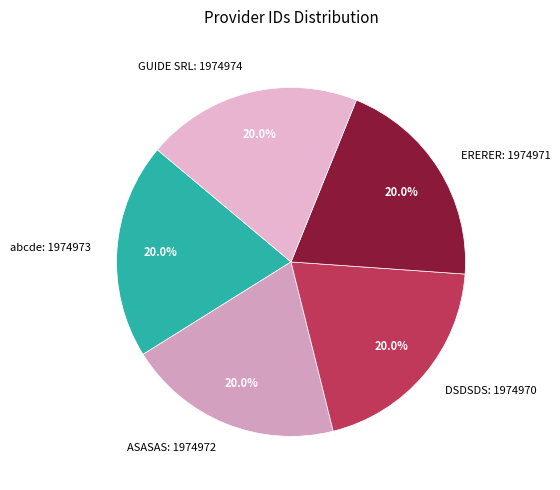

Is there a majority slice in this chart?

No